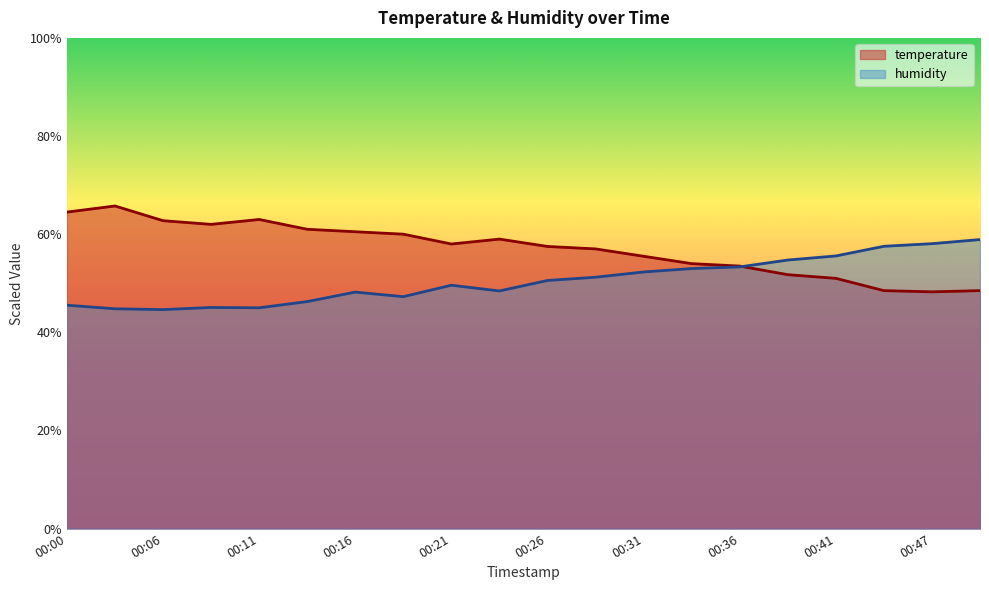

Read the humidity value at 00:13.

46.3